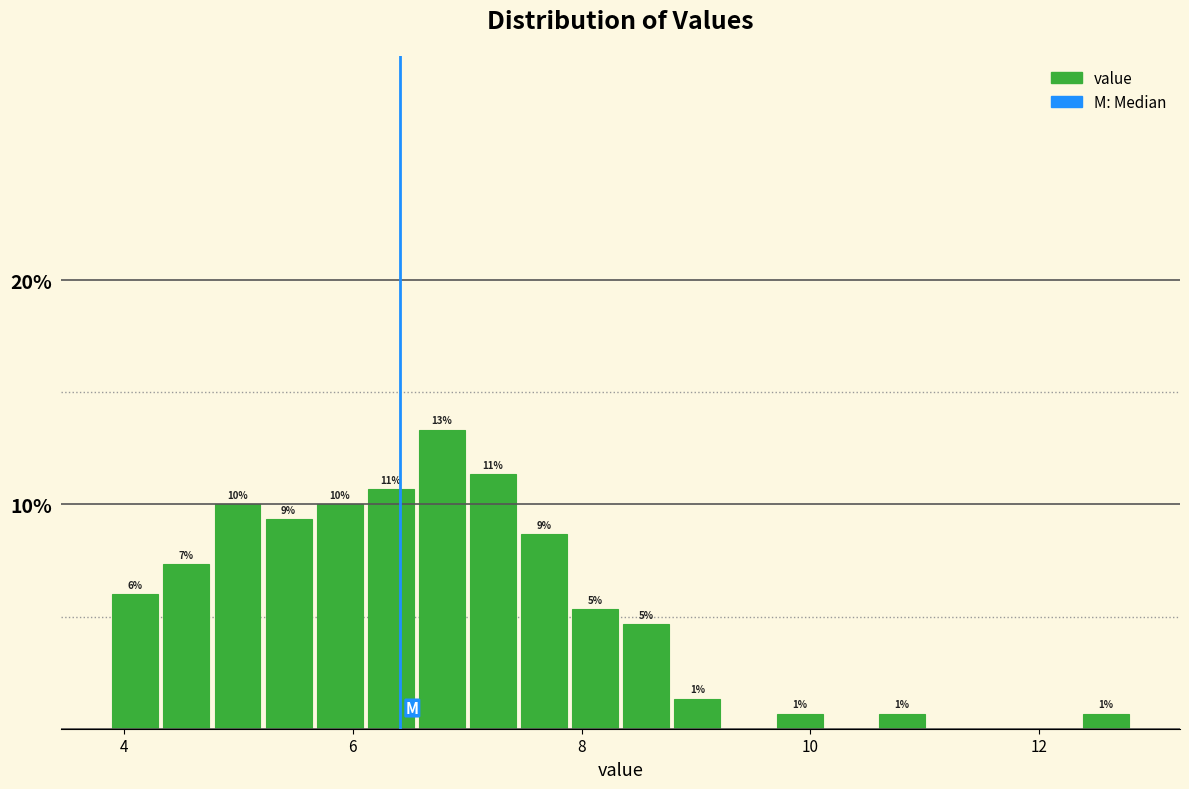

Around what value on the x-axis is the tallest bar? Give the approximate position of its centre, as read against the axis.

6.8